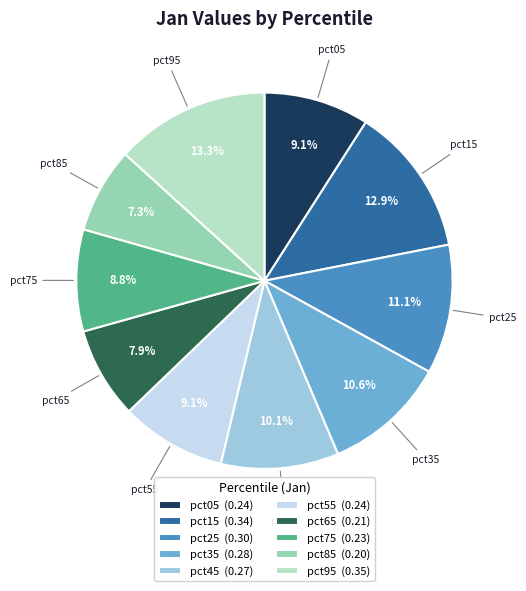

To the nearest percent, what is the difference between the pct15 and pct75 slice percentages?

4%